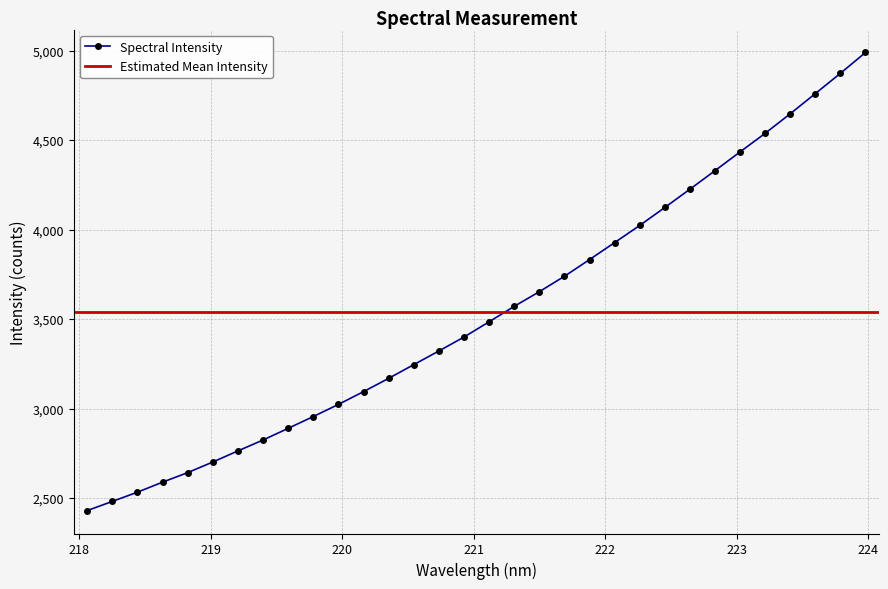

Rank the categories by value from highest to lowest.

223.9802, 223.7895, 223.5987, 223.408, 223.2172, 223.0264, 222.8355, 222.6447, 222.4538, 222.263, 222.0721, 221.8812, 221.6902, 221.4993, 221.3083, 221.1174, 220.9264, 220.7354, 220.5444, 220.3533, 220.1623, 219.9712, 219.7801, 219.589, 219.3979, 219.2067, 219.0156, 218.8244, 218.6332, 218.442, 218.2508, 218.0596